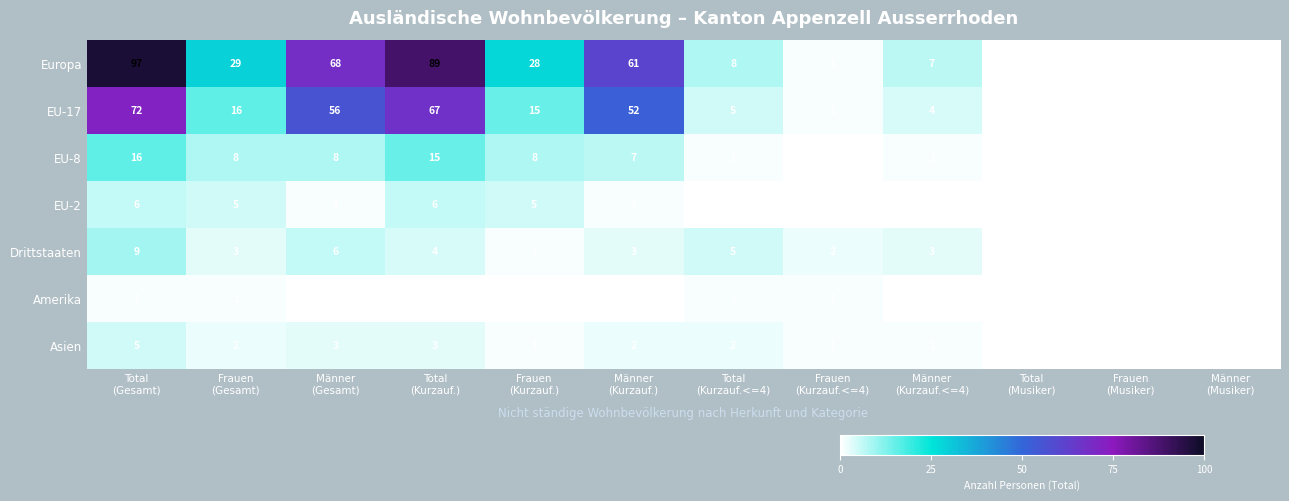

Which series has the widest spread of values?

Europa